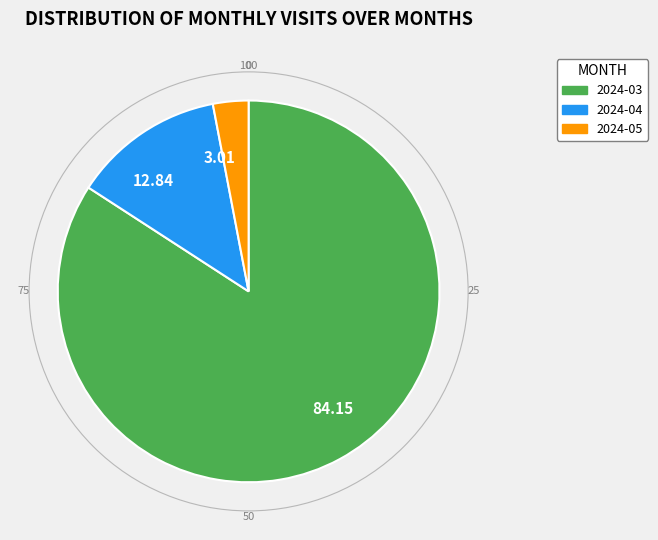

True or false: 2024-03 accounts for 77% of the total.

False